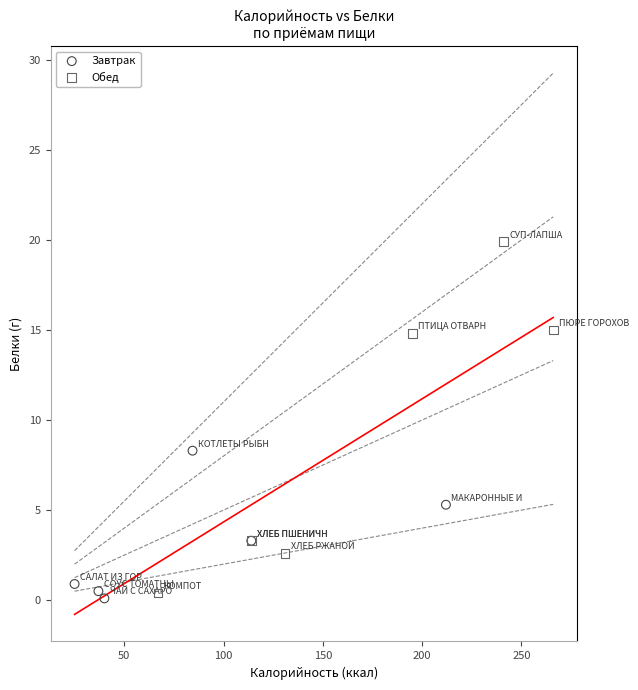

Which series has the largest Y range (max minus min)?

Обед